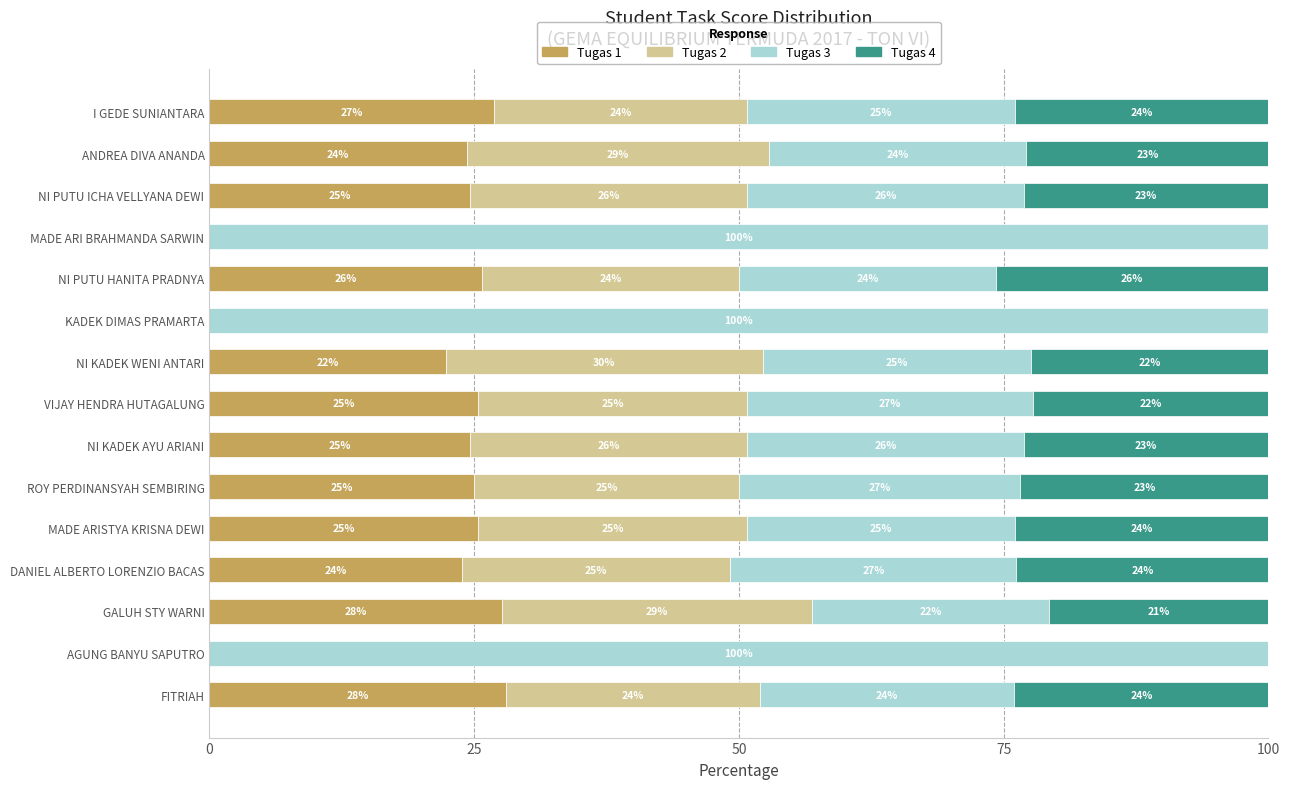

What is the highest value of the Tugas 1 series?

28.0